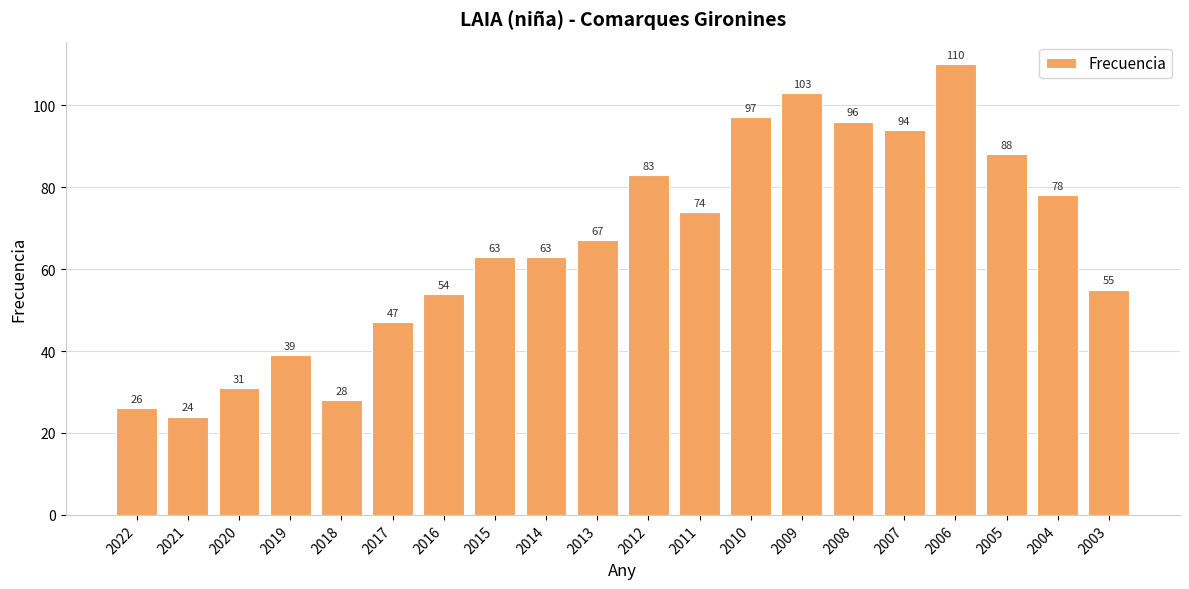

What is the value of the 11th bar from the left?

83